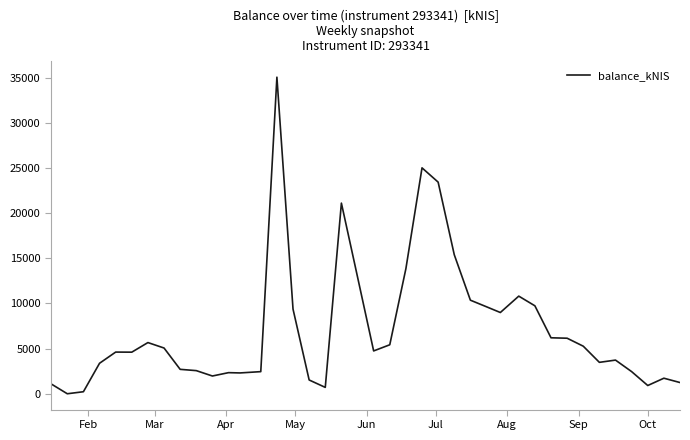

What is the difference between the maximum and minimum values?

35046.7